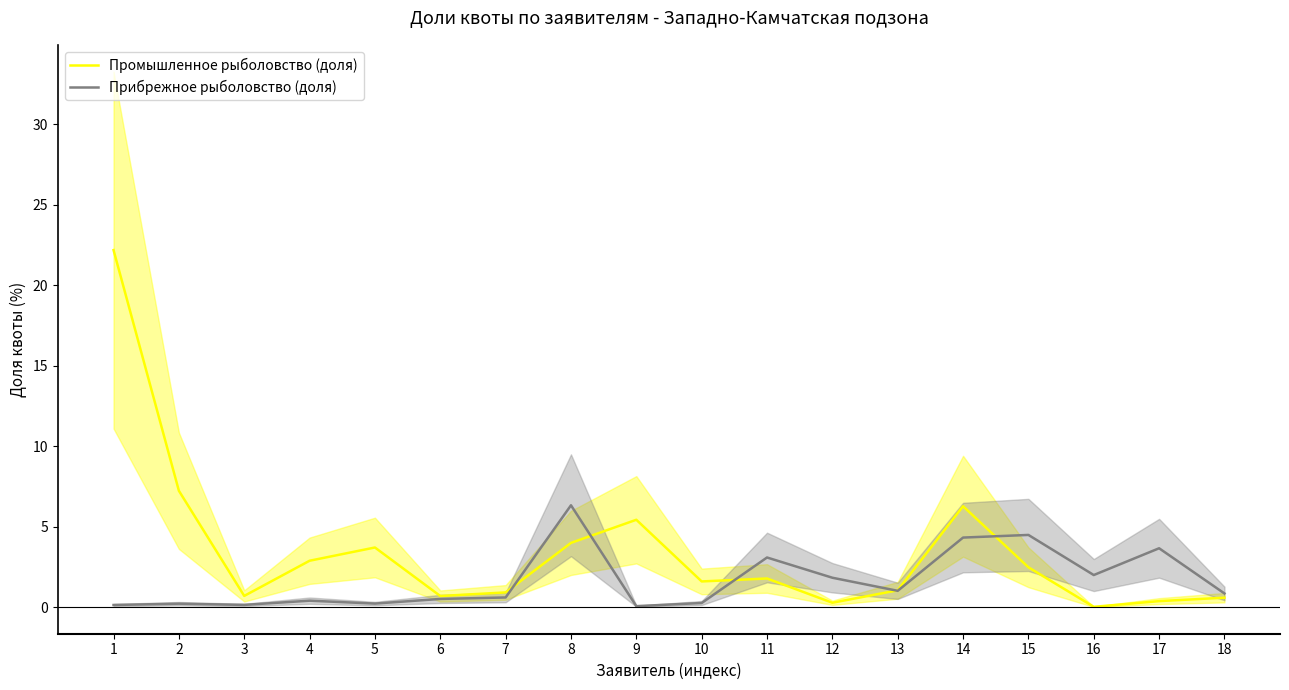

Read the Прибрежное рыболовство (доля) value at 17.

3.7